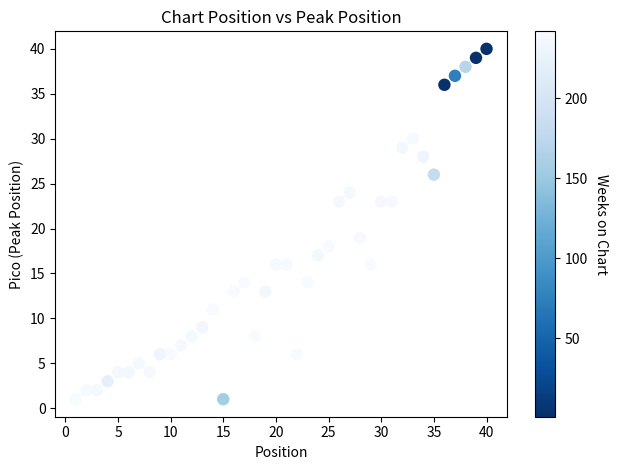

What is the range of Y values (max minus min)?

39